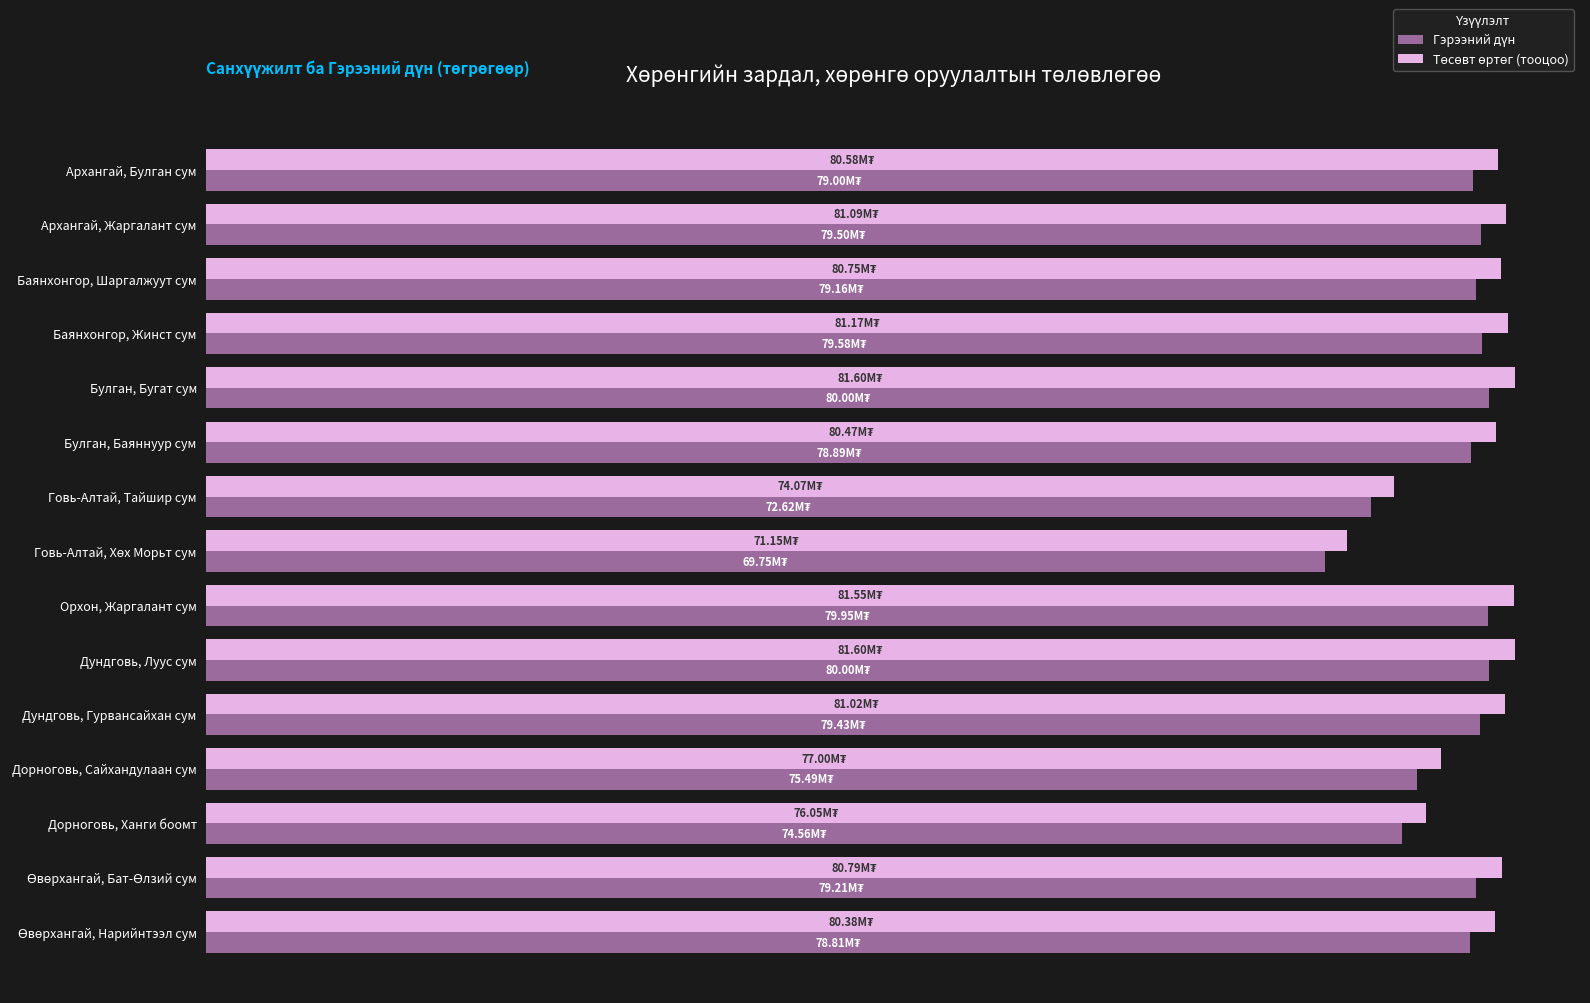

Reading left to right, list all the values displayed in this chart.

Гэрээний дүн: 79000000.0	79500000.0	79163177.0	79580588.0	80000000.0	78891698.0	72621867.0	69753142.0	79954619.0	80000000.0	79428709.0	75494285.0	74555648.0	79207110.0	78805044.0
Төсөвт өртөг (тооцоо): 80580000.0	81090000.0	80746440.5	81172199.8	81600000.0	80469532.0	74074304.3	71148204.8	81553711.4	81600000.0	81017283.2	77004170.7	76046761.0	80791252.2	80381144.9